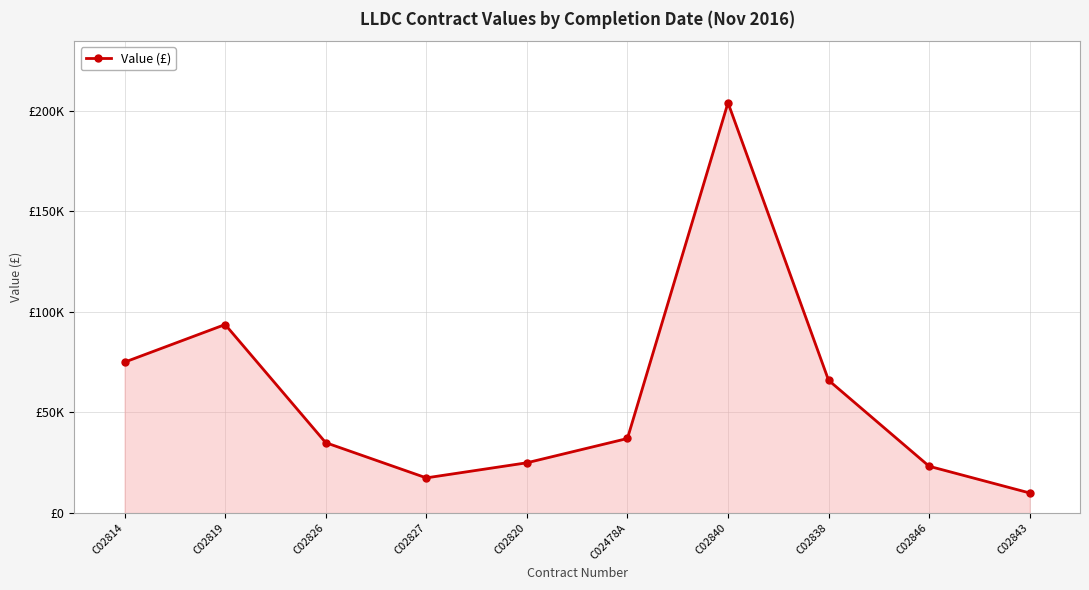

What is the sum of all values?

586453